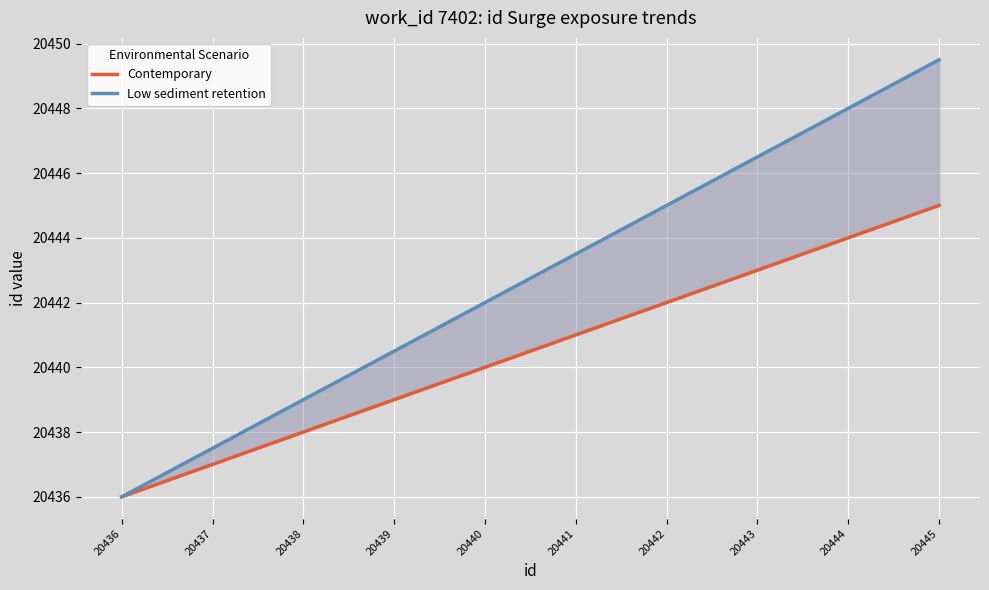

What is the greatest value displayed?

20449.5